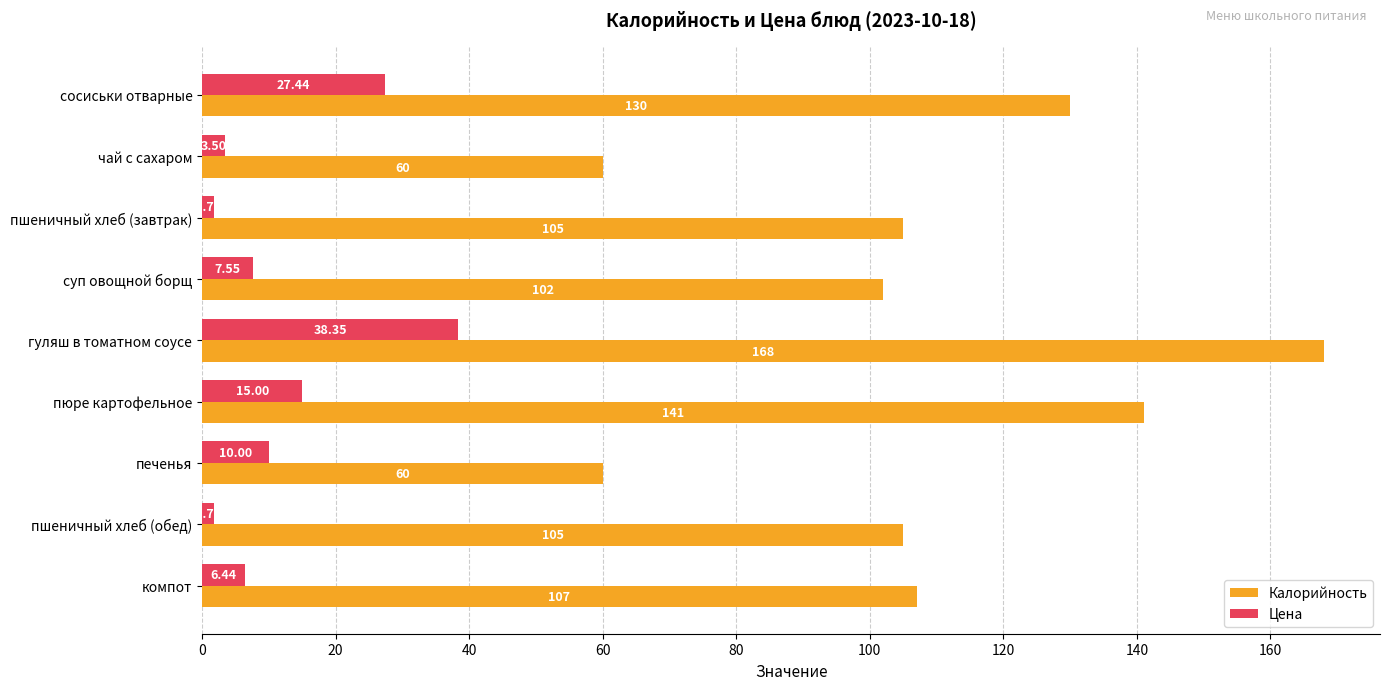

What is the sum of all Калорийность values?

978.0